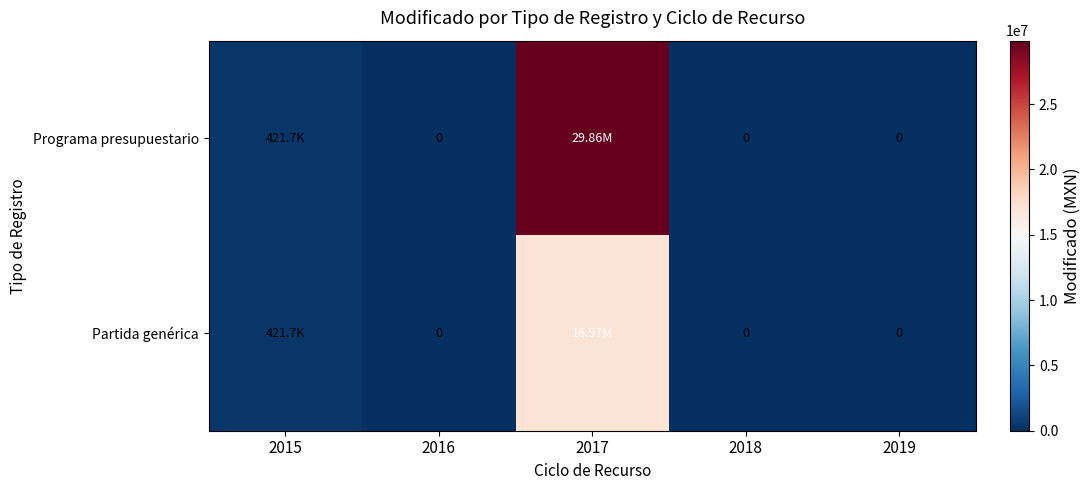

What is the greatest value displayed?

29859710.9